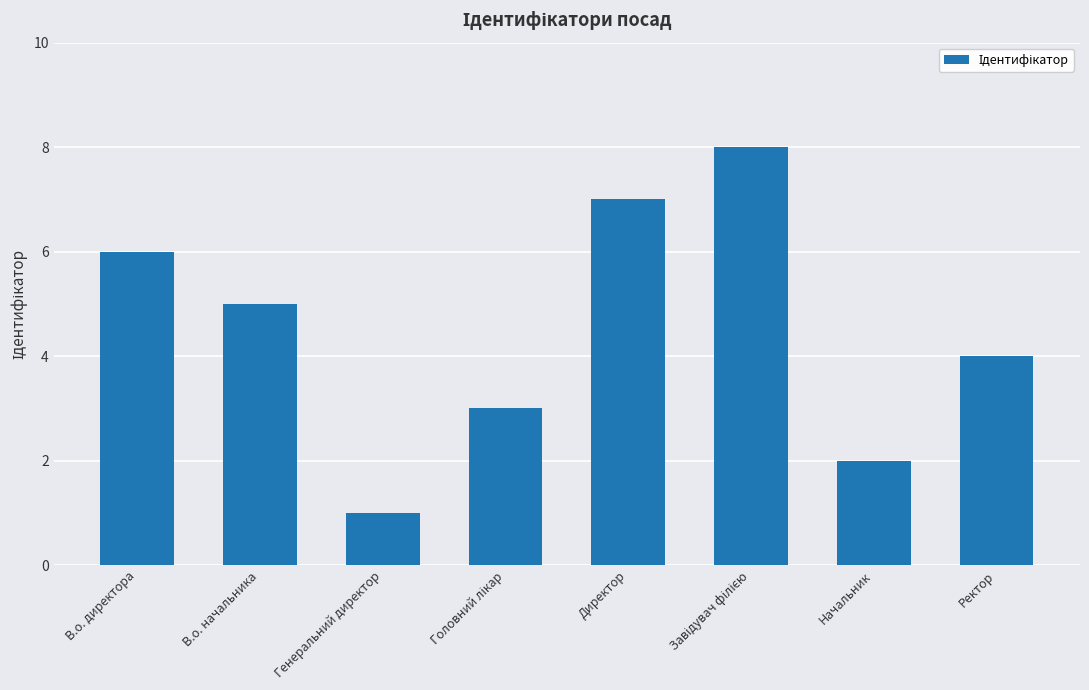

Approximately how many times larger is the value at Генеральний директор compared to Начальник?

0.5